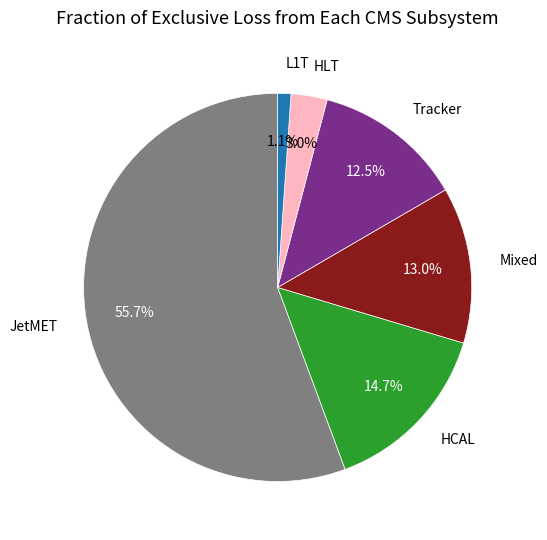

To the nearest percent, what is the average slice percentage?

17%